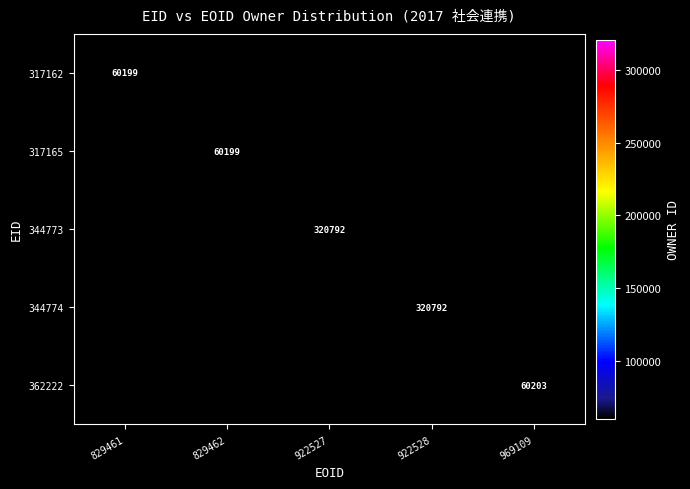

The value of 317165 at 829462 is 60199. True or false?

True